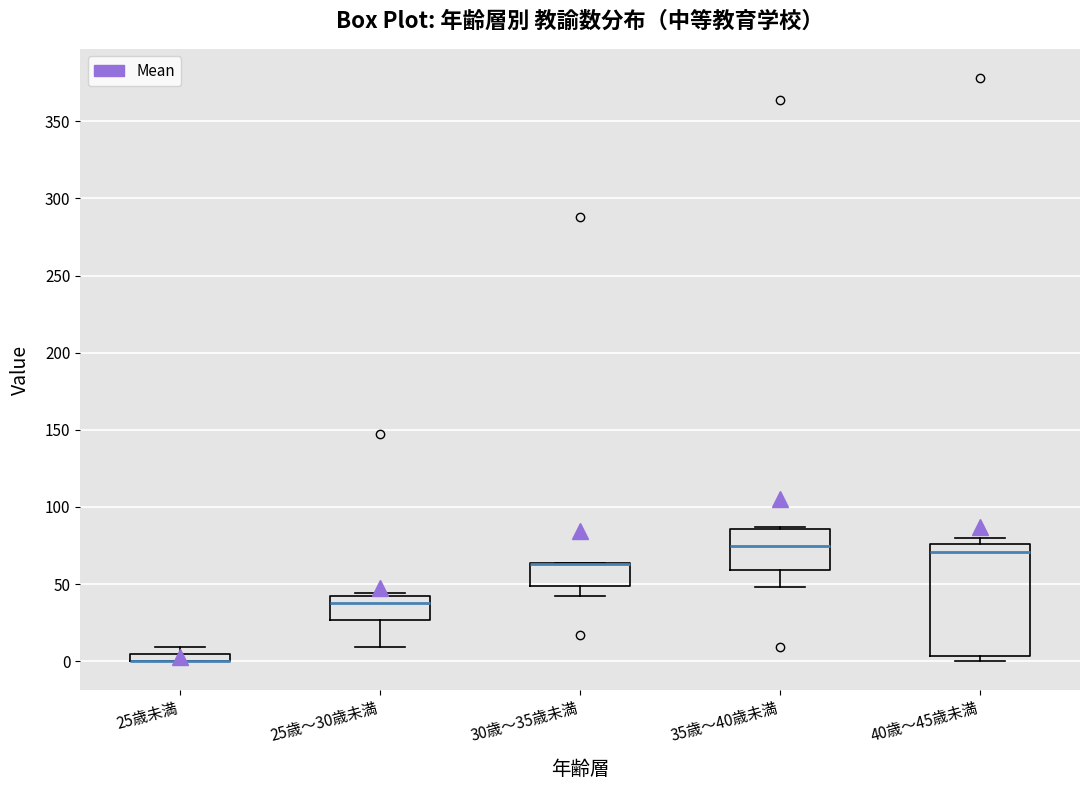

Which box is the tallest, from its lower edge to its upper edge?

40歳～45歳未満